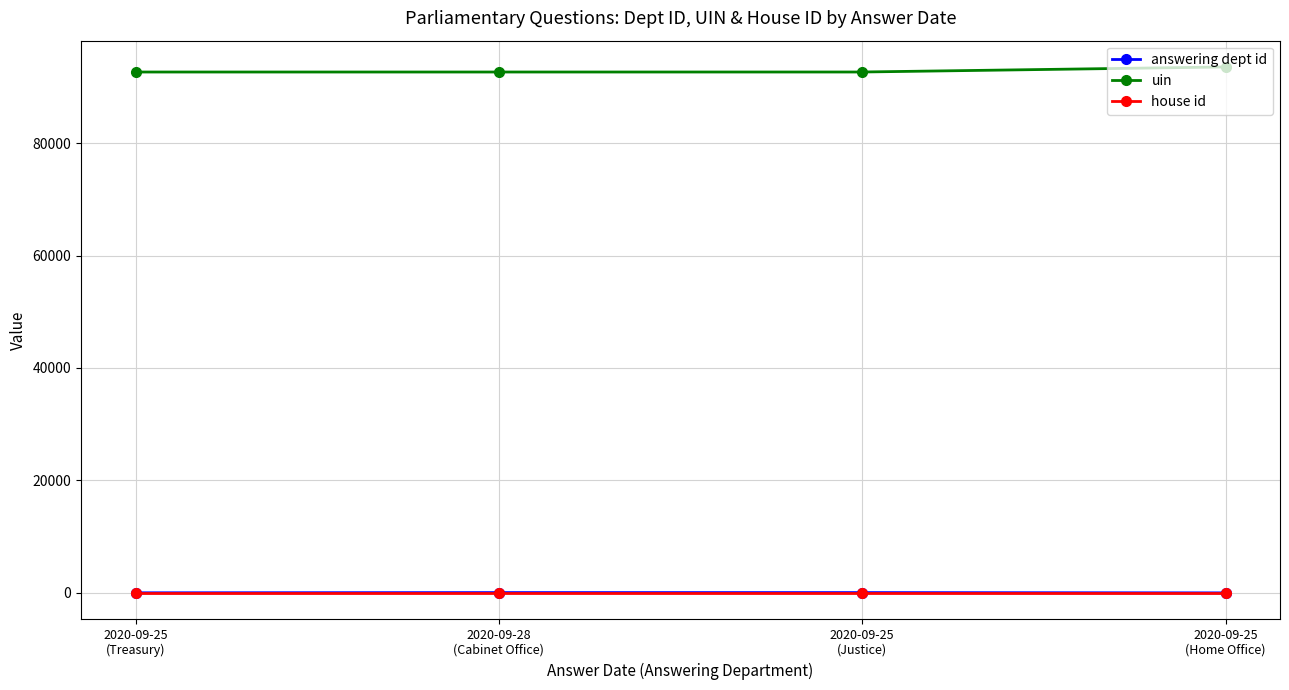

What are all the series names shown in the legend?

answering dept id, uin, house id